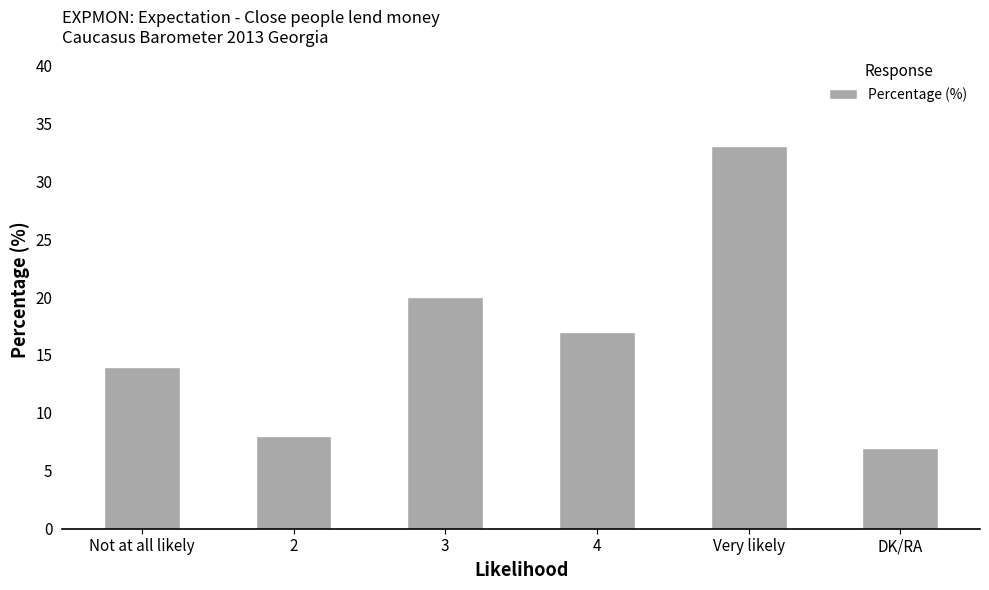

Reading left to right, list all the values displayed in this chart.

14	8	20	17	33	7